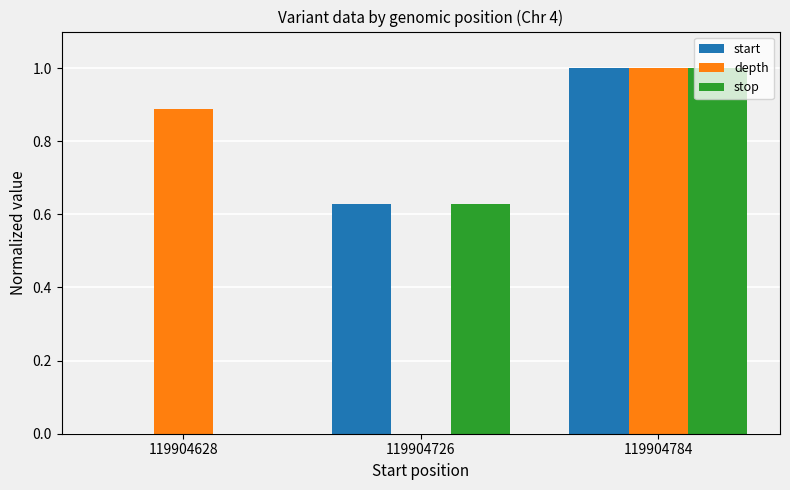

True or false: start has a value of 0.0 at 119904628.

True